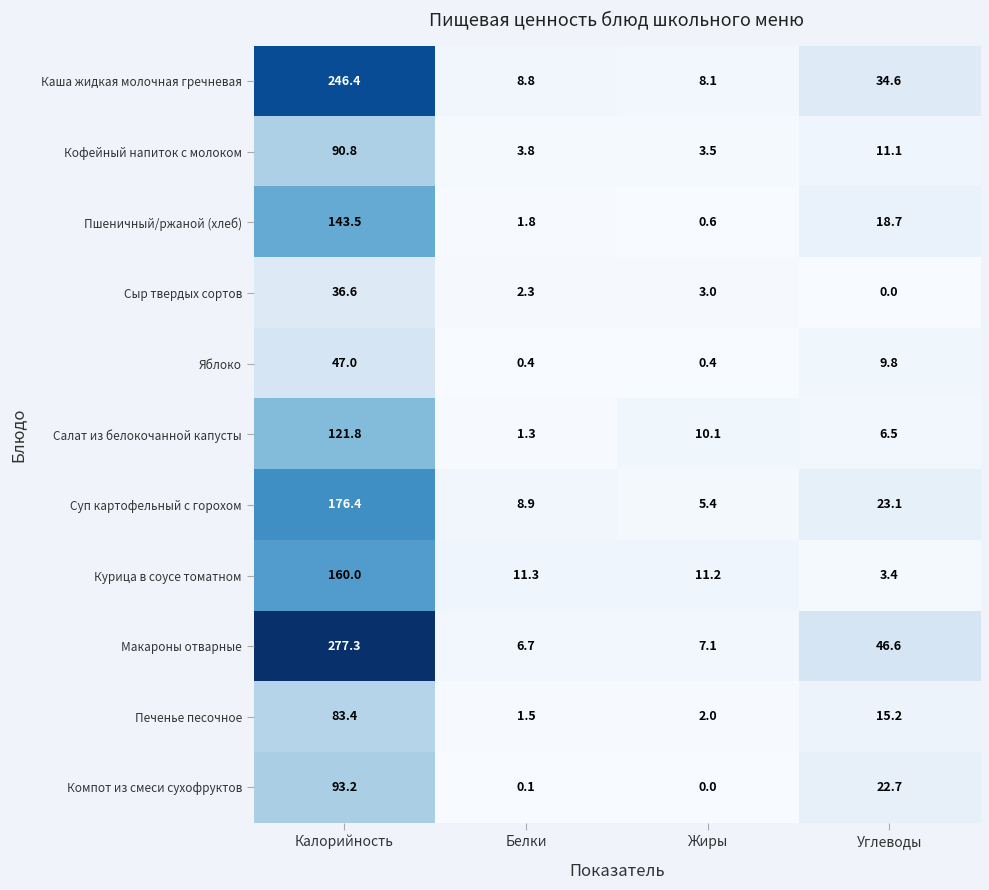

Which category has the highest value across all series?

Калорийность